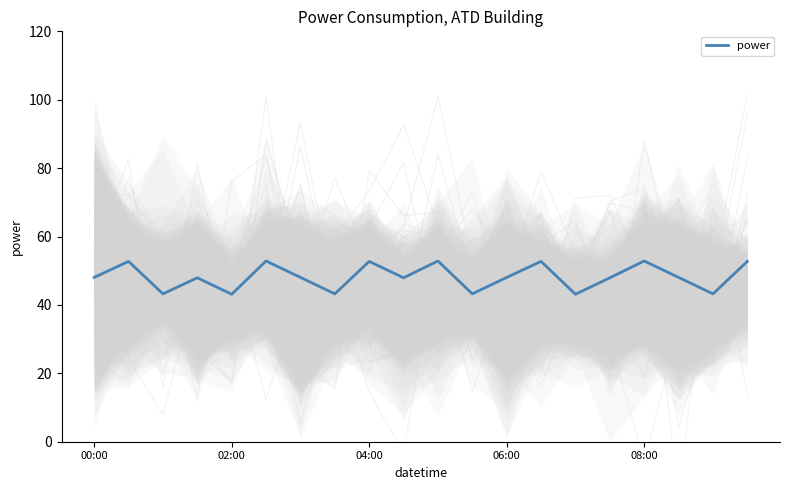

The value at 11 is 64.8. True or false?

False